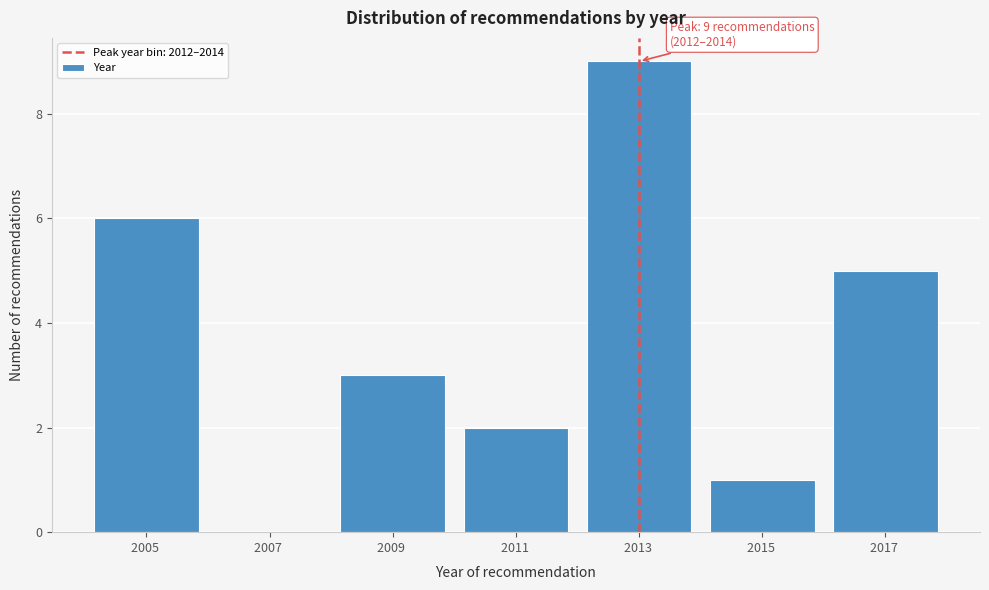

Which range on the x-axis has the tallest bar?

2012 to 2014